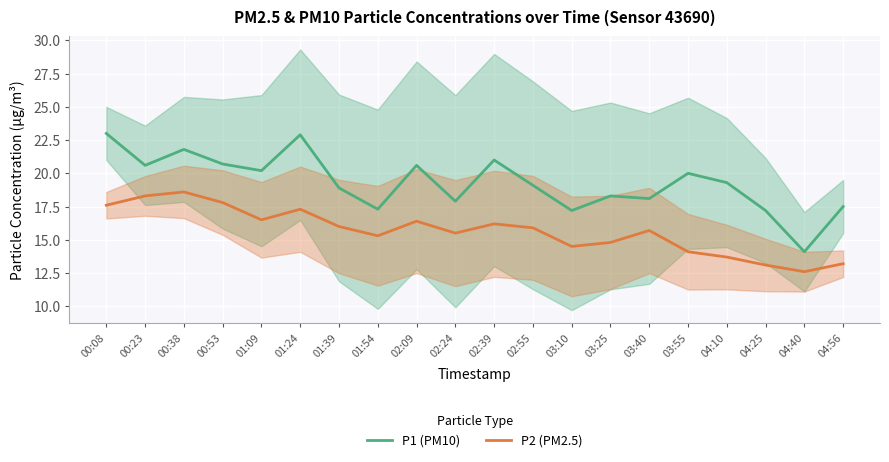

At which label is P1 (PM10) closest to 18?

02:24